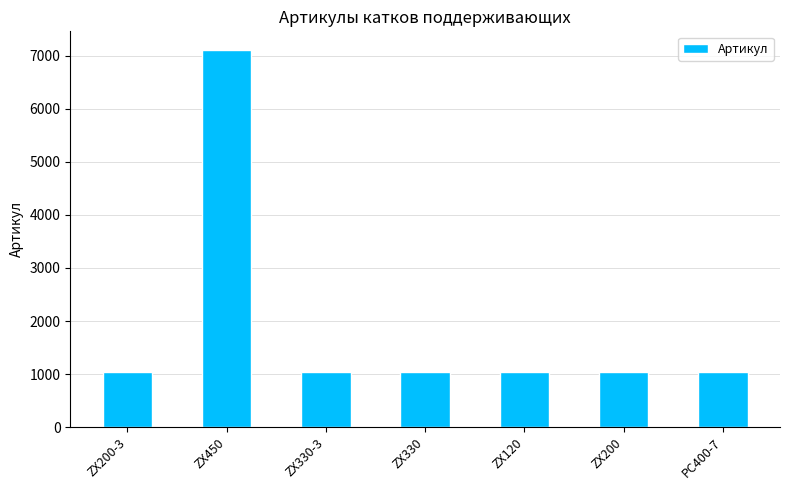

How many categories are shown in the chart?

7